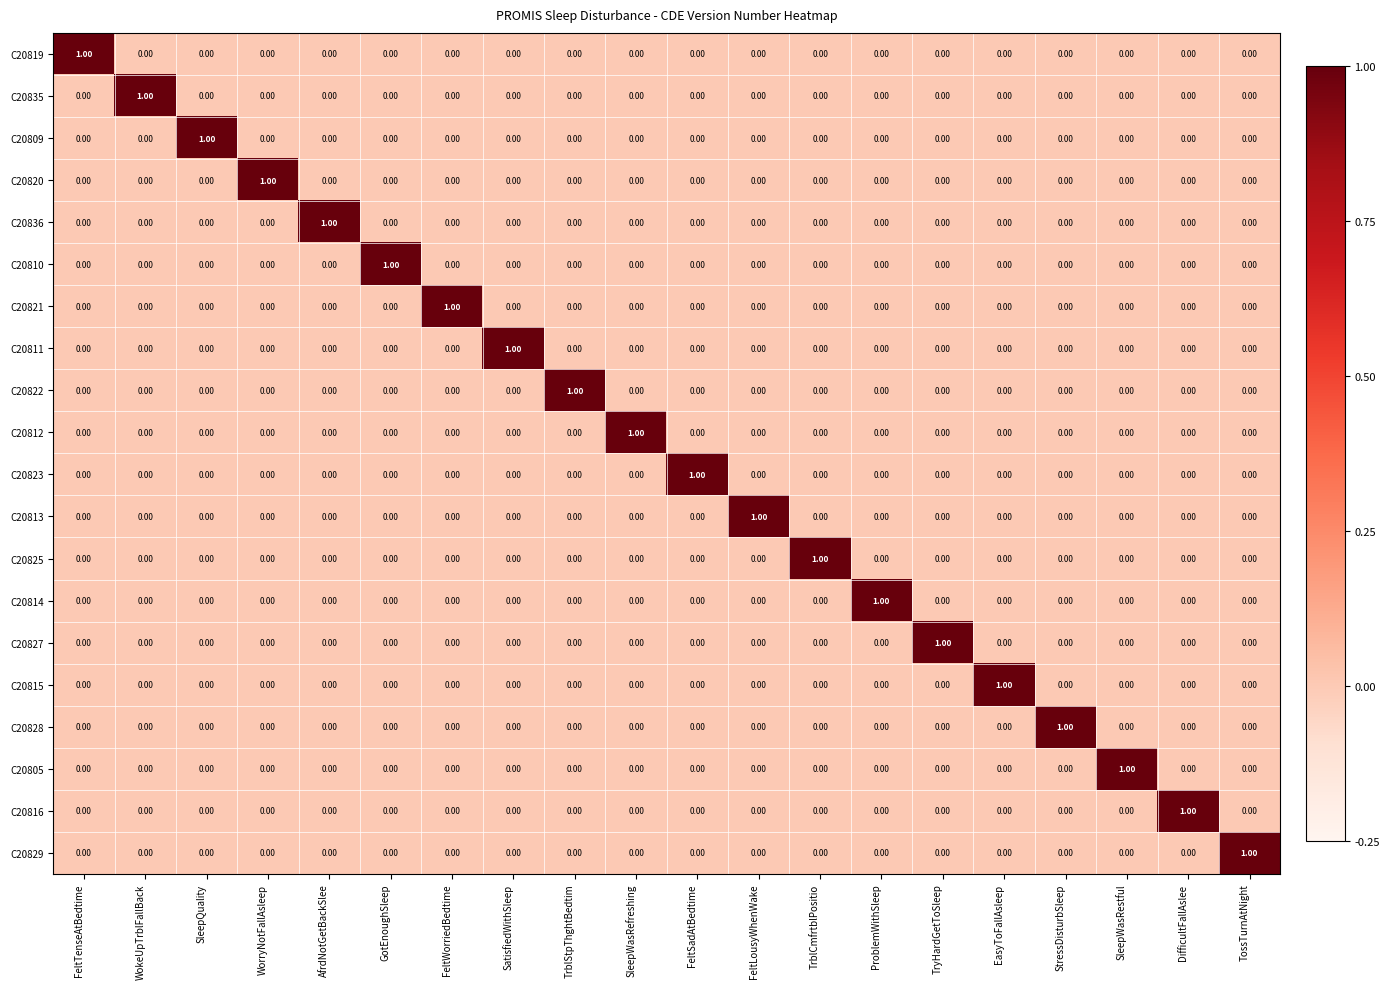

At how many categories does at least one series exceed 0?

20